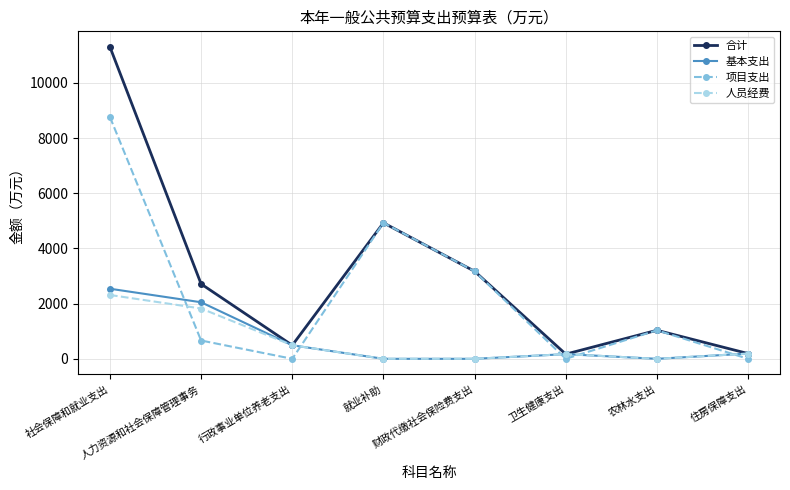

Count the number of categories in the chart.

8